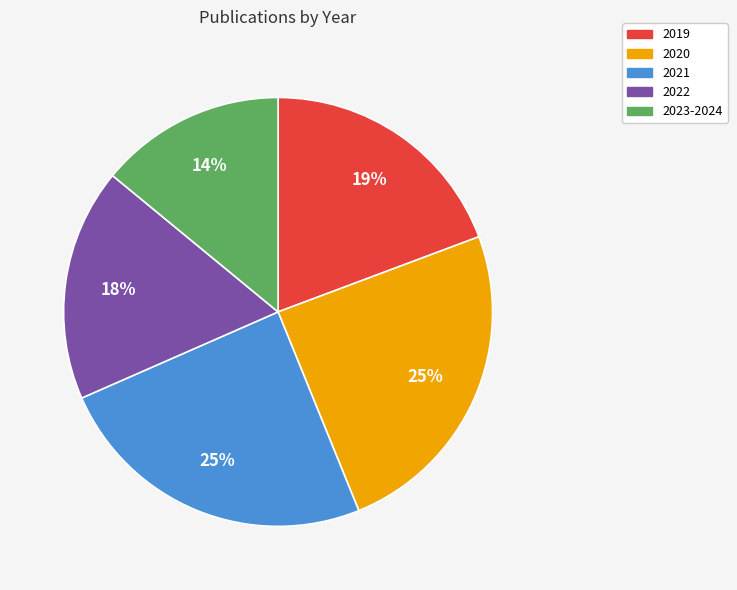

What is the smallest slice in the pie chart?

2023-2024